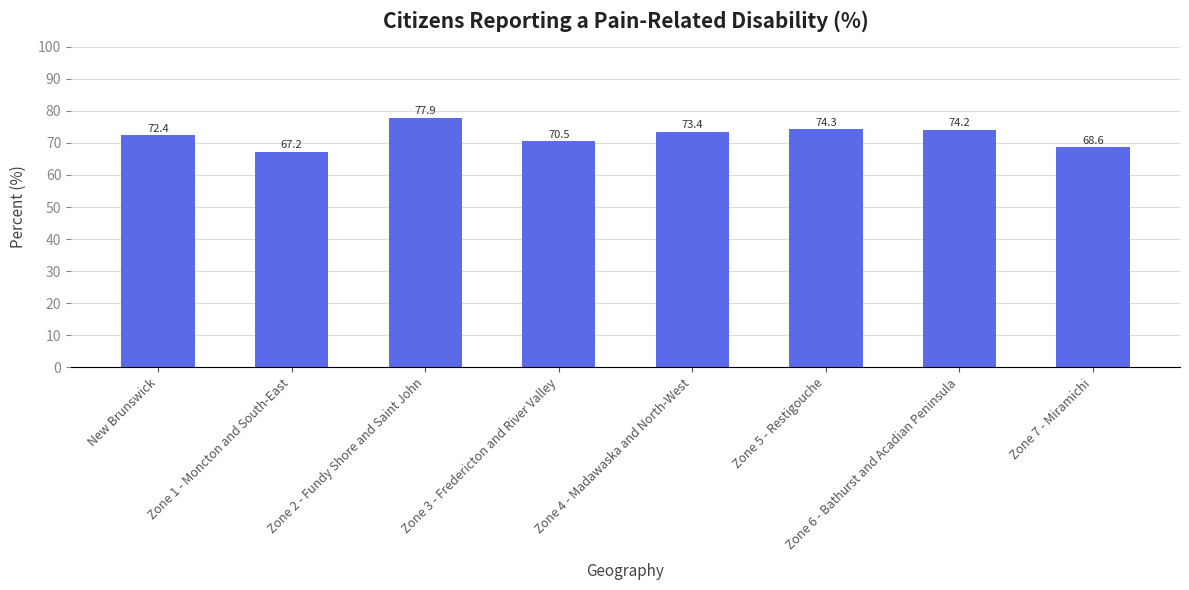

What is the ratio of the value at Zone 3 - Fredericton and River Valley to the value at Zone 1 - Moncton and South-East?

1.0